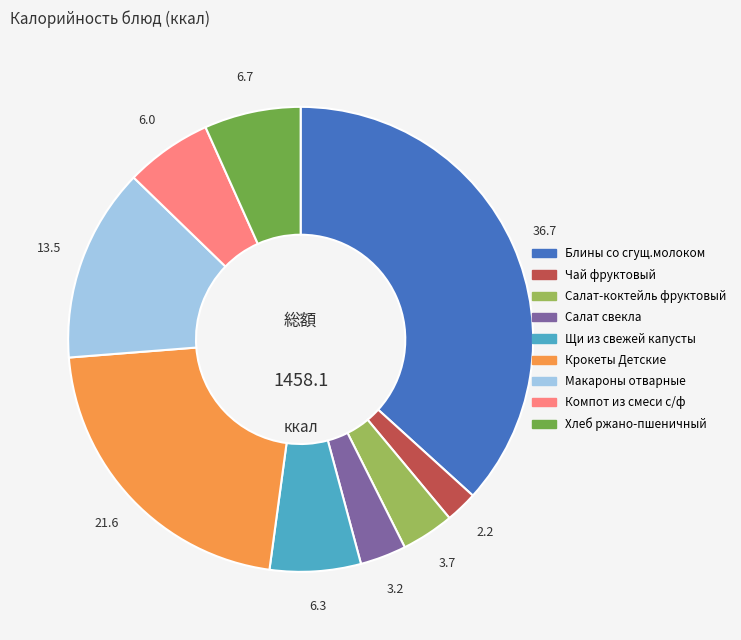

Is it true that Щи из свежей капусты is 1% of the pie?

False